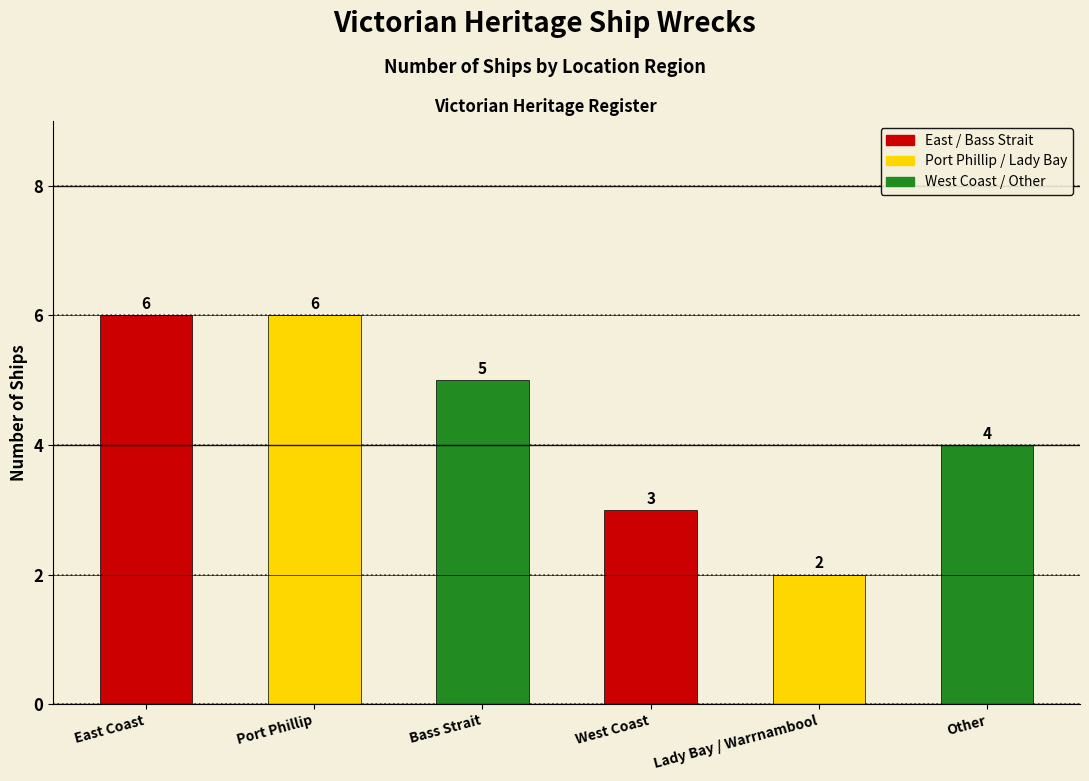

Does the chart contain any negative values?

No